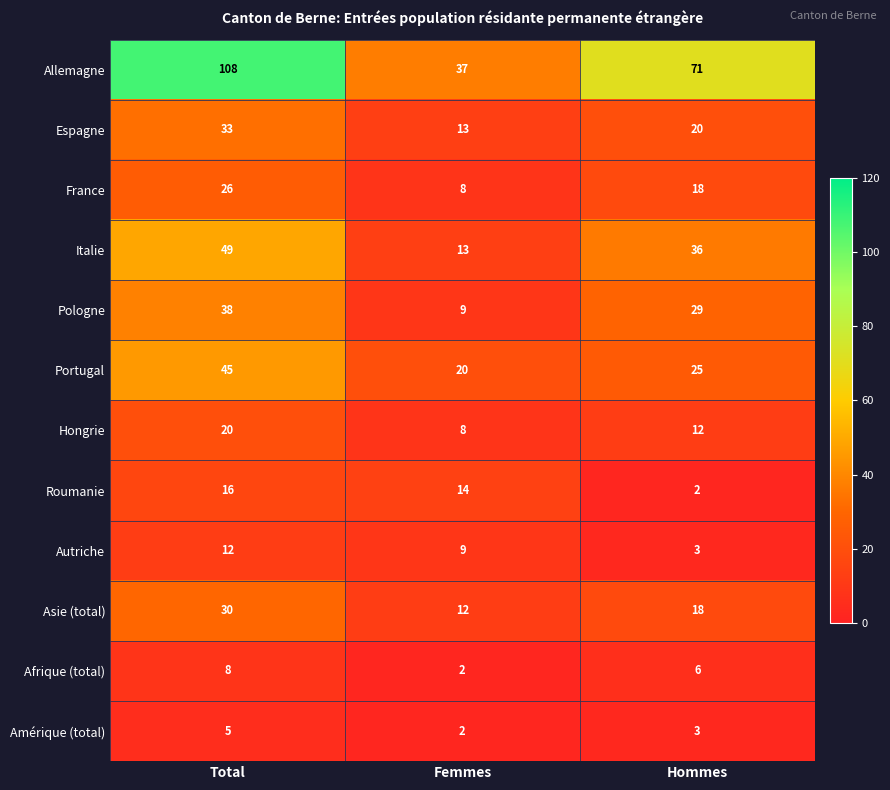

Which series has the widest spread of values?

Allemagne